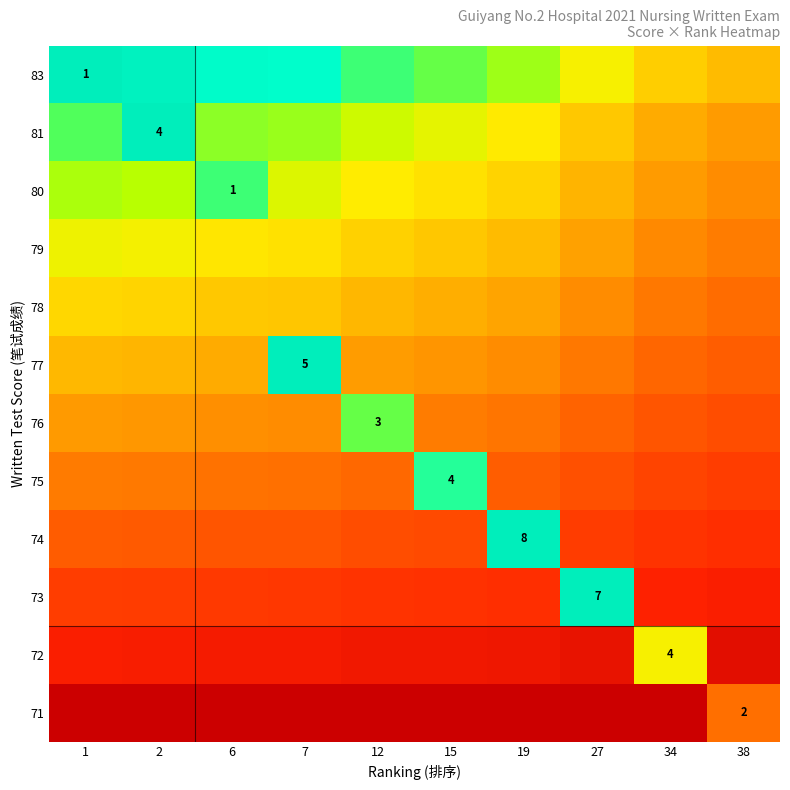

Rank the series at 34 from highest to lowest value.

72, 83, 81, 80, 79, 78, 77, 76, 75, 74, 73, 71